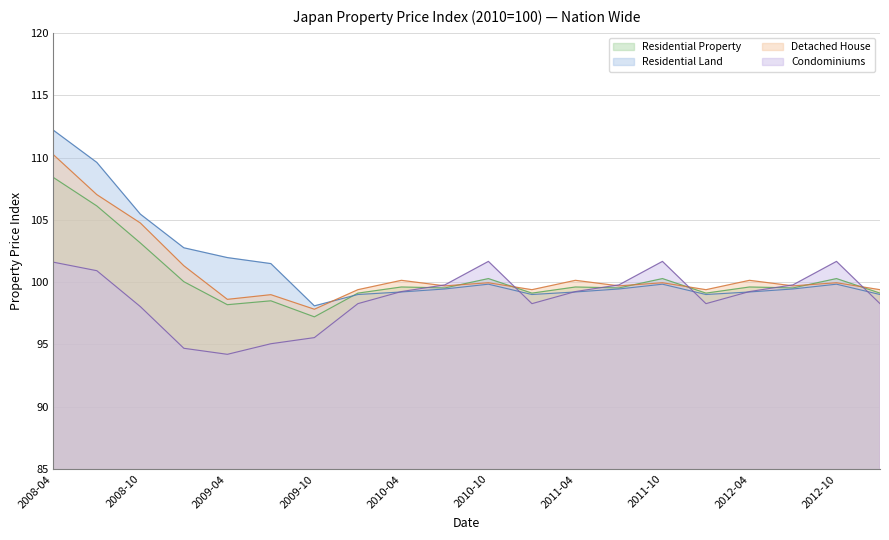

How many interior local valleys does the Residential Property series have?

7